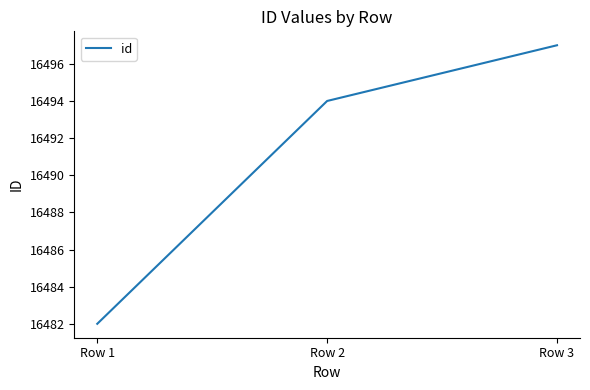

Rank the categories by value from lowest to highest.

Row 1, Row 2, Row 3